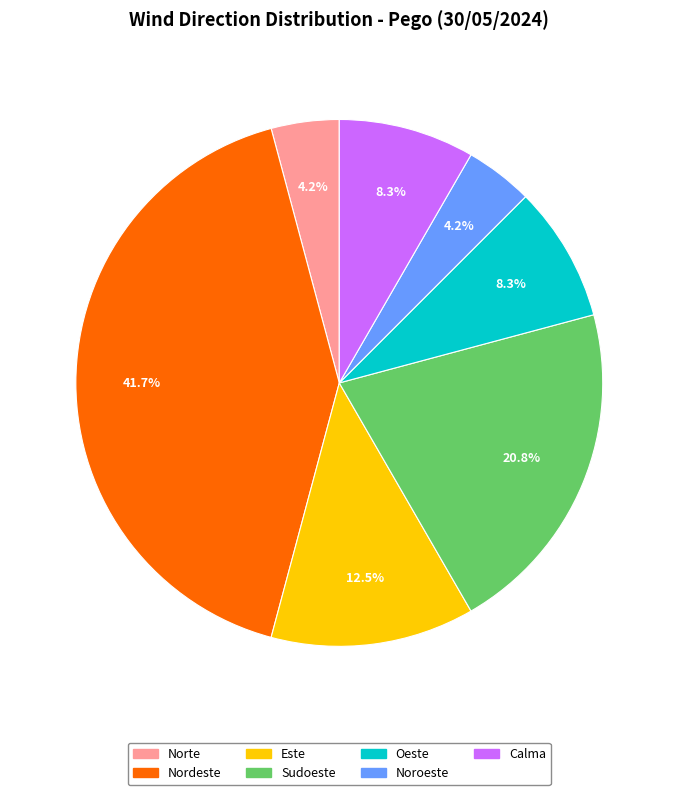

What percentage is the Oeste slice, to the nearest percent?

8%